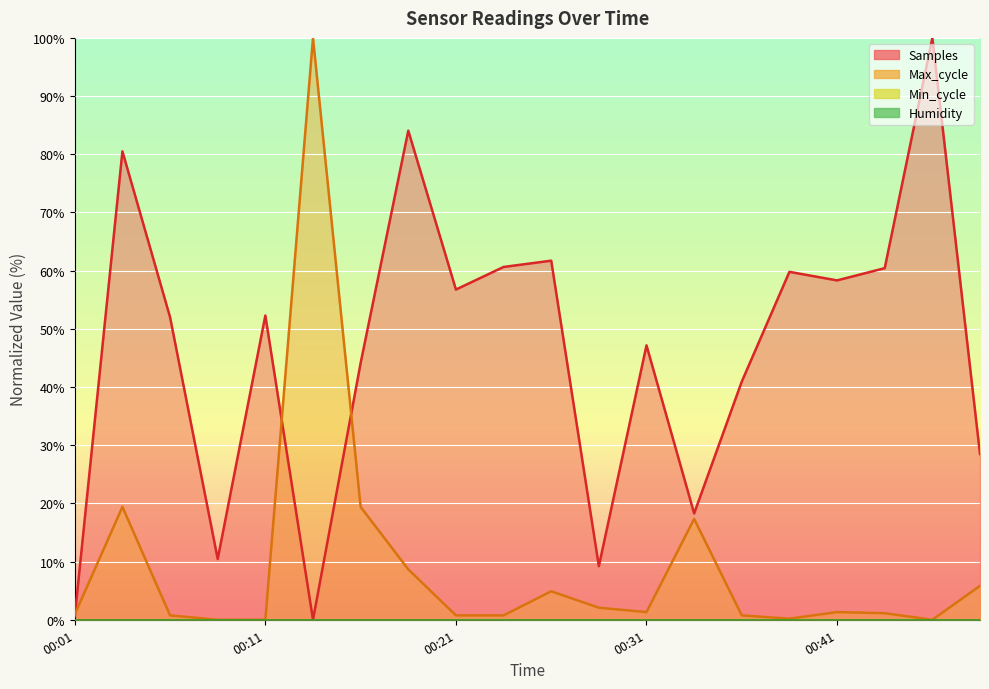

Which series has the widest spread of values?

Samples